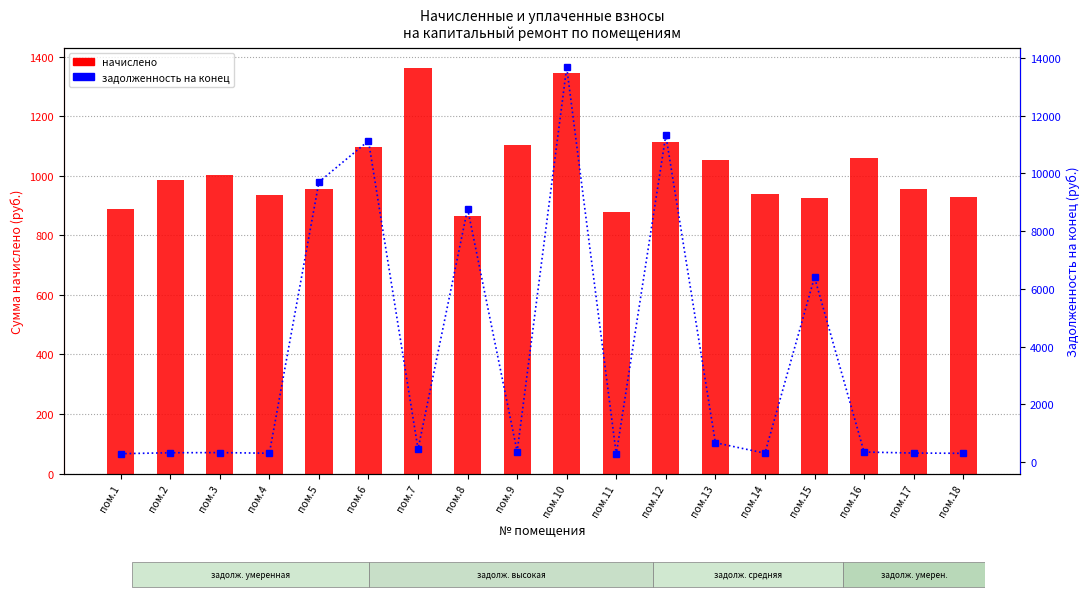

Which has a higher value, пом.7 or пом.2?

пом.7